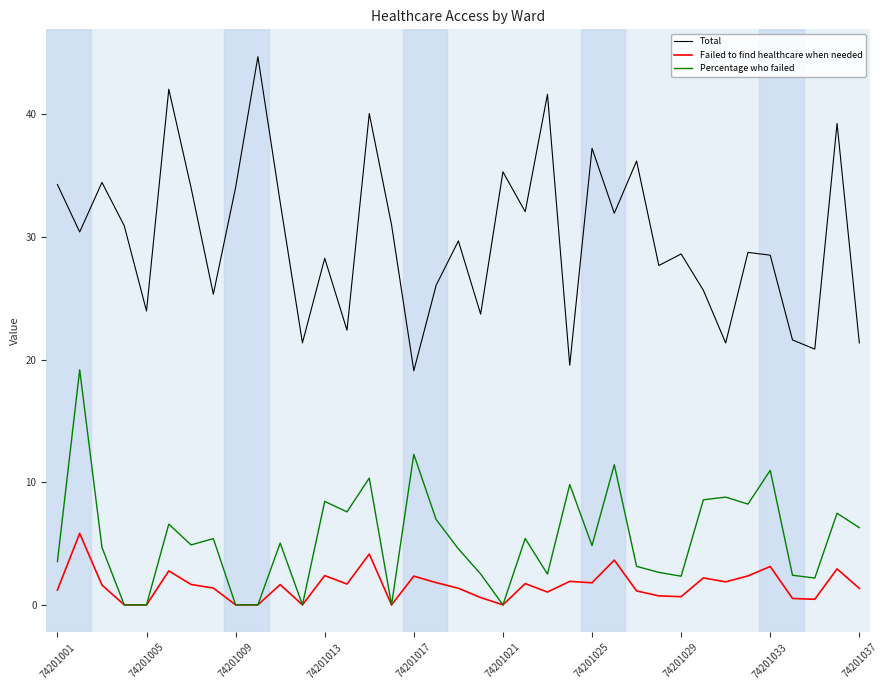

Which series has the largest total across all categories?

Total